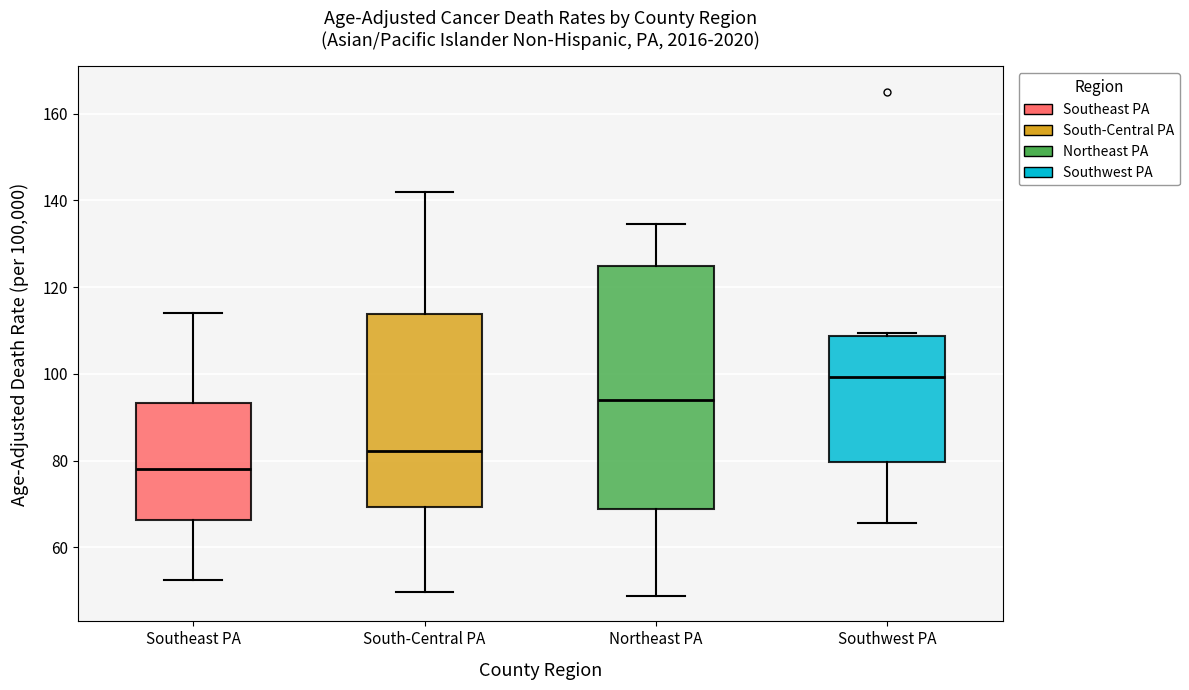

Reading left to right, read every box against the y-axis: the position of its median line, the range the box covers, and the ends of its whiskers. The values are not printed on the chart, so give them approximately, as read against the axis.

Southeast PA: median 78, box 66 to 94, whiskers 52 to 114
South-Central PA: median 82, box 70 to 114, whiskers 50 to 142
Northeast PA: median 94, box 68 to 124, whiskers 48 to 134
Southwest PA: median 100, box 80 to 108, whiskers 66 to 110